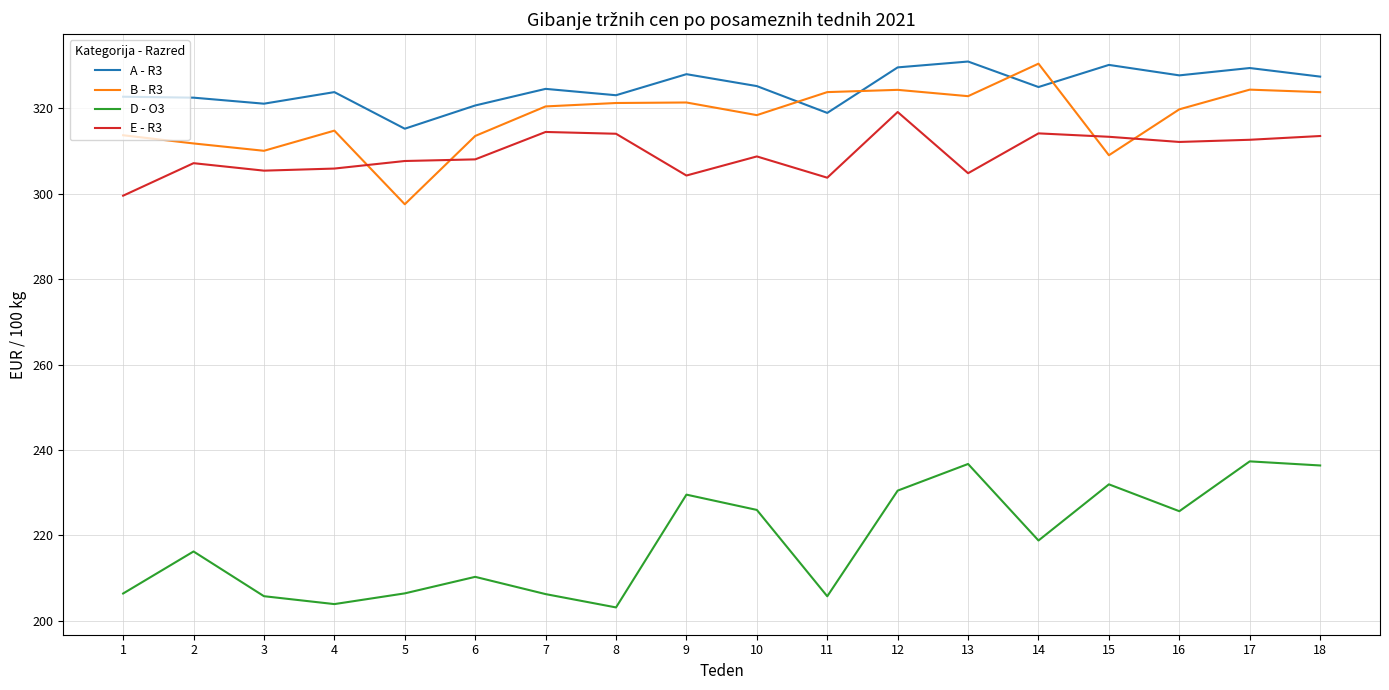

True or false: E - R3 has more than 2 points higher than both neighbors.

True